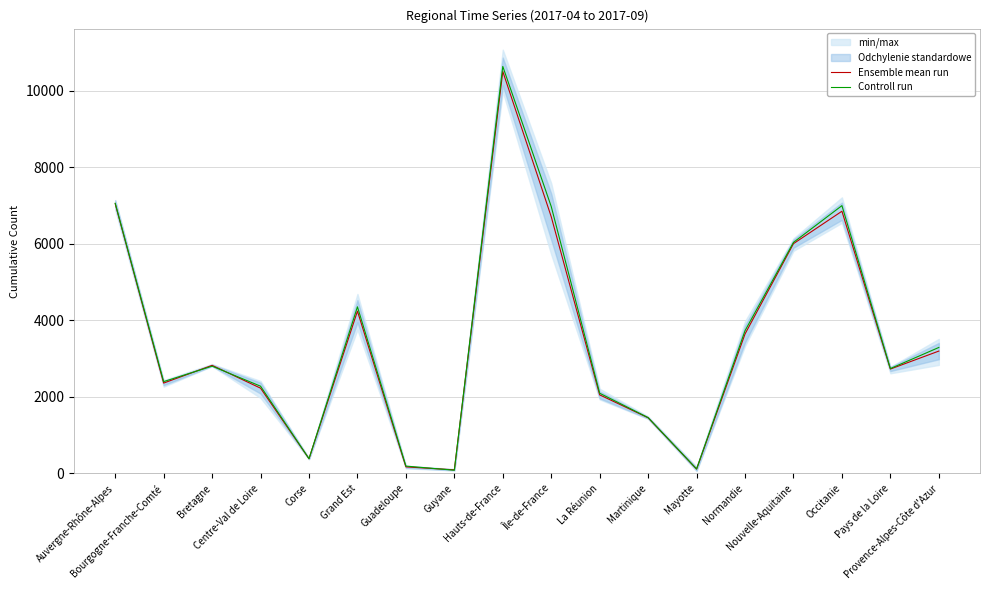

How many times do Ensemble mean run and Controll run cross each other?

6